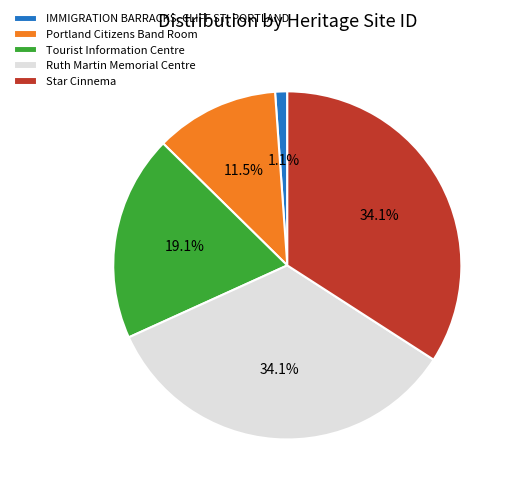

Is it true that IMMIGRATION BARRACKS, CLIFF ST, PORTLAND is 1% of the pie?

True